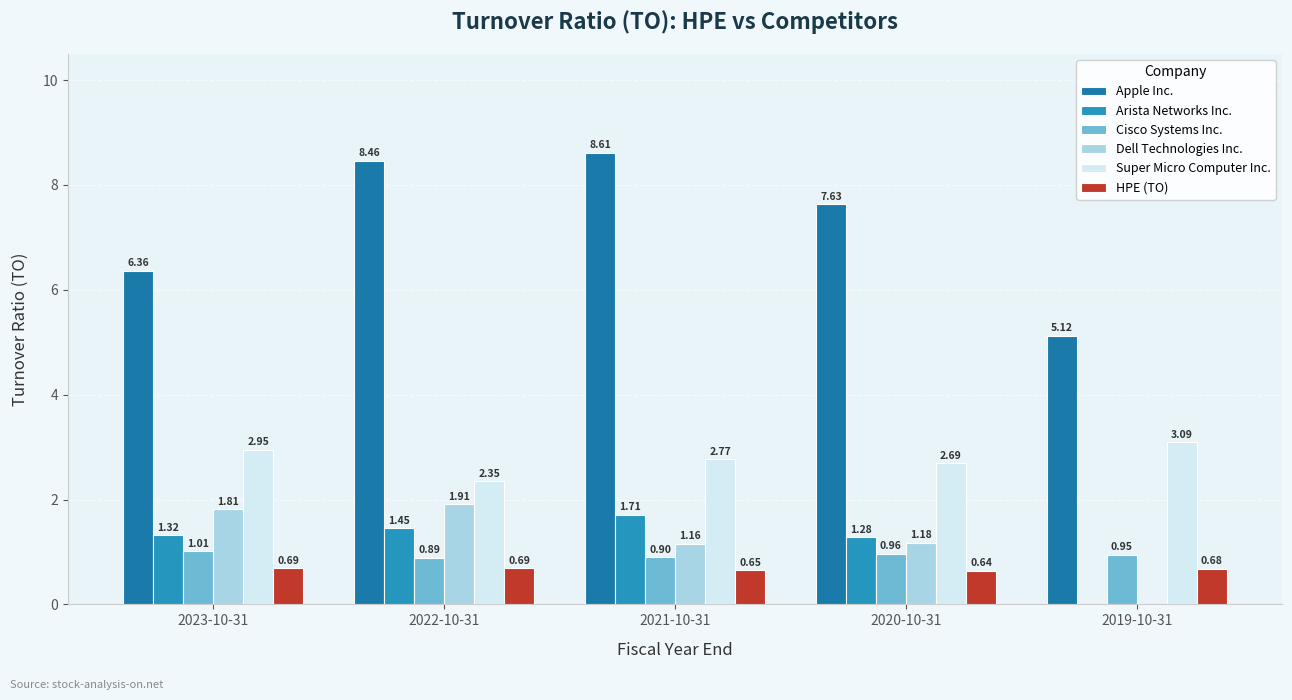

What is the sum of the Arista Networks Inc. values at 2021-10-31 and 2022-10-31?

3.2